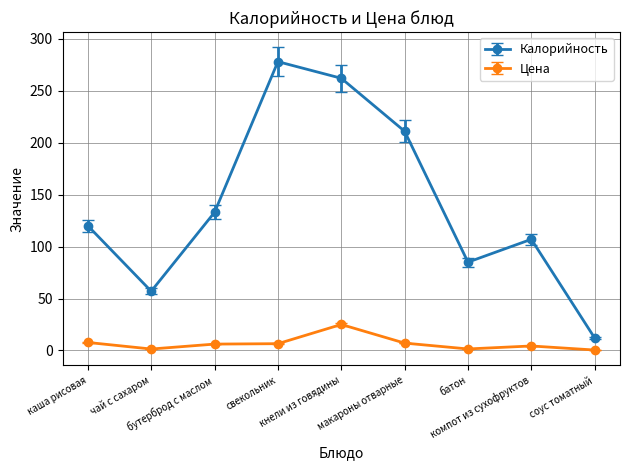

The value of Цена at макароны отварные is 7.1. True or false?

True